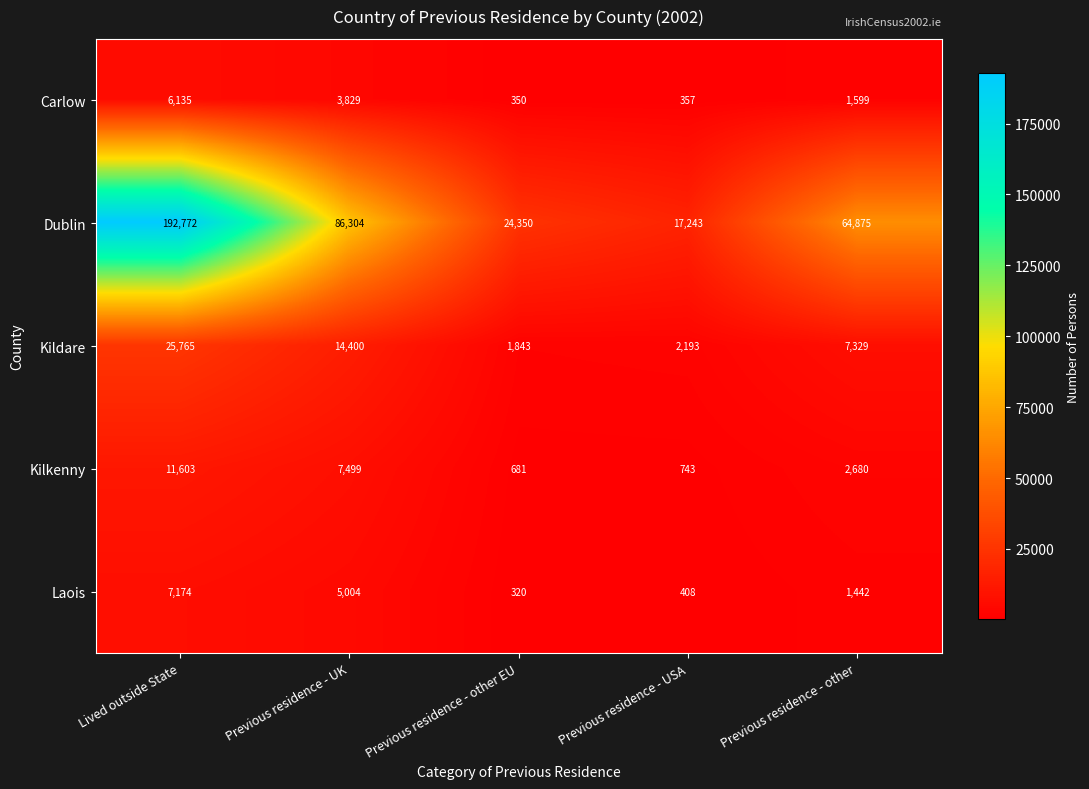

How many data points does each series have?

5